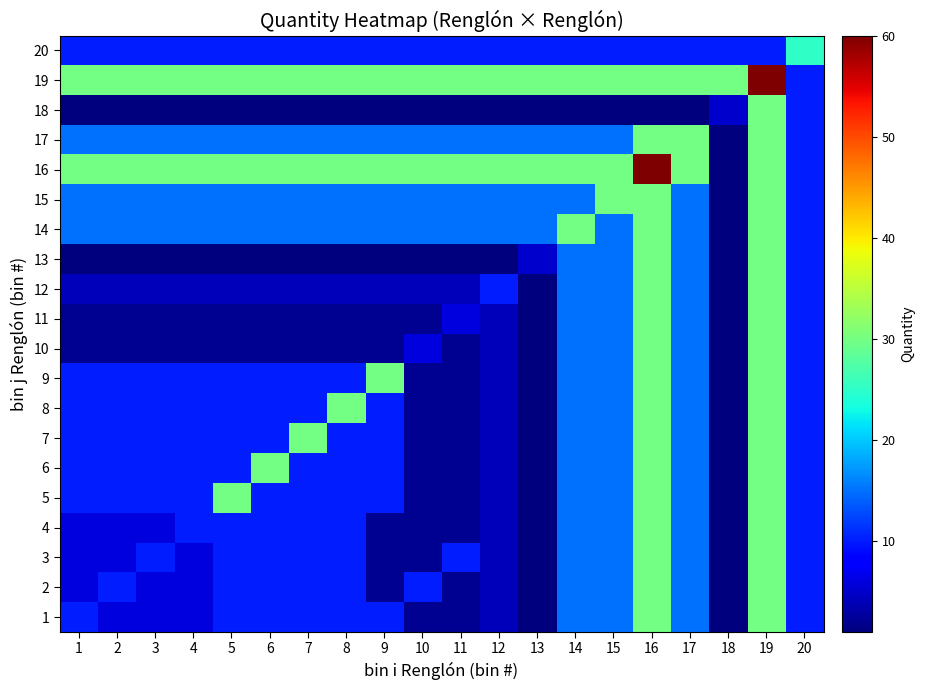

What is the spread (max minus min) of values at 14?

29